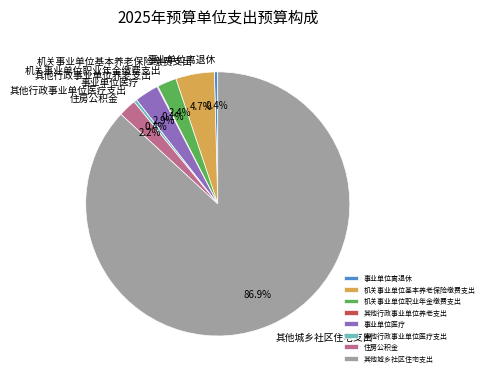

The 事业单位离退休 slice represents 9% of the pie. True or false?

False